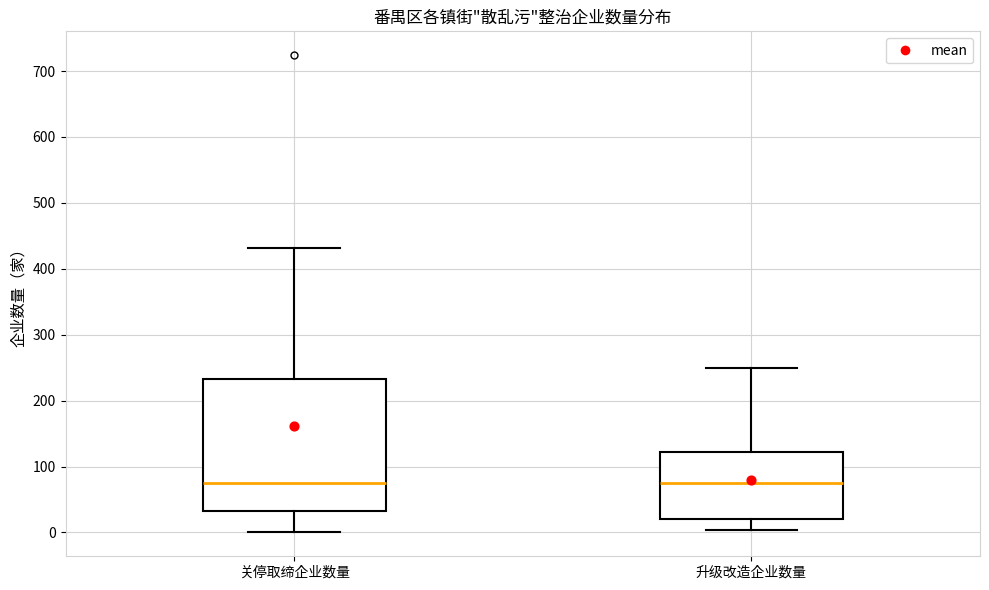

Reading left to right, read every box against the y-axis: the position of its median line, the range the box covers, and the ends of its whiskers. The values are not printed on the chart, so give them approximately, as read against the axis.

关停取缔企业数量: median 80, box 30 to 230, whiskers 0 to 430
升级改造企业数量: median 80, box 20 to 120, whiskers 0 to 250